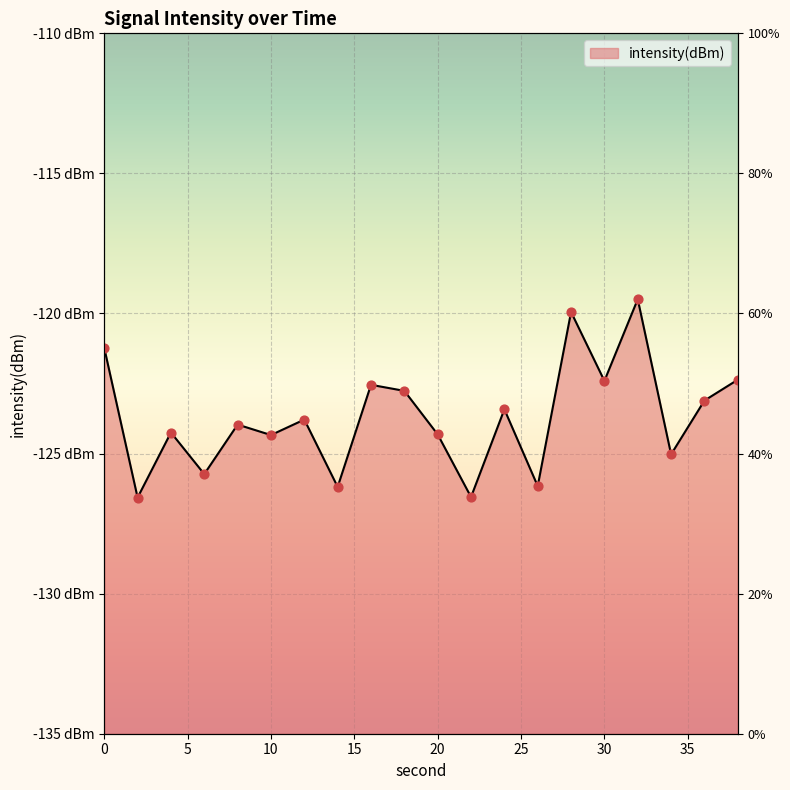

What is the change in value from 4 to 12?

+0.5